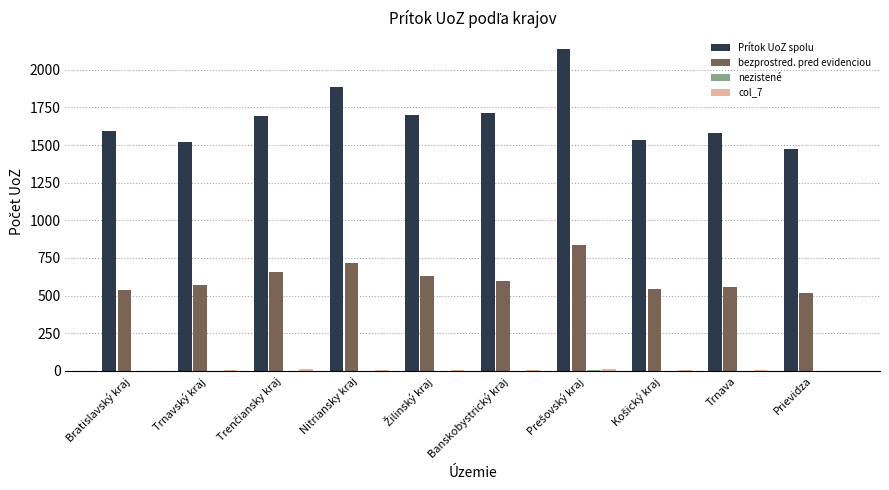

What is the greatest value displayed?

2140